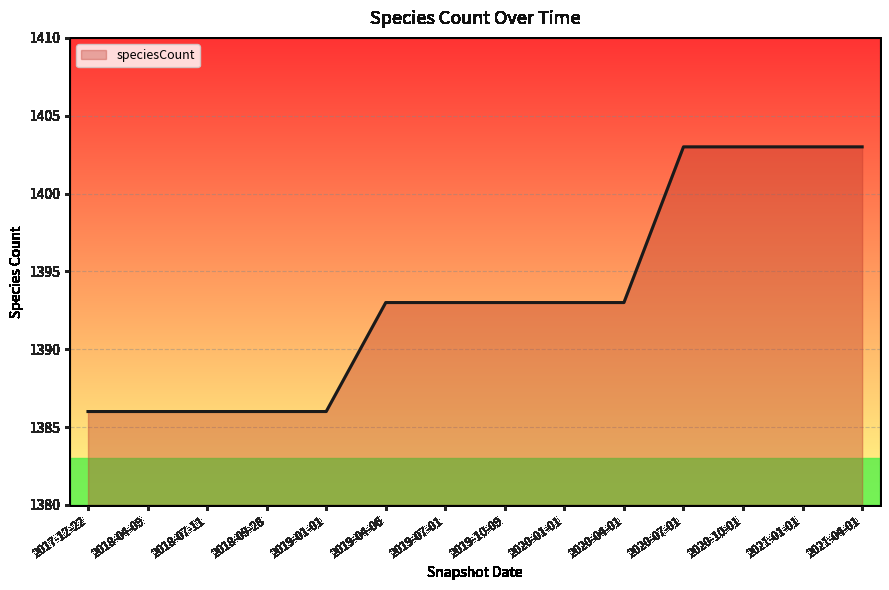

What is the maximum value shown in the chart?

1403